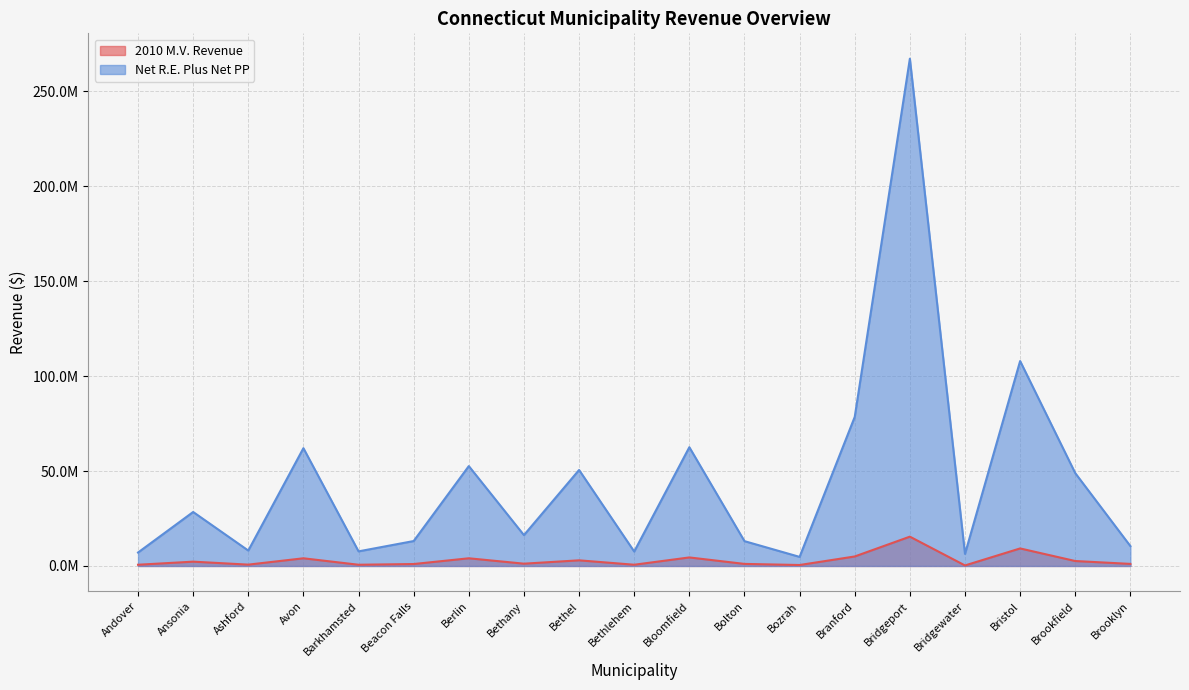

Where does the 2010 M.V. Revenue series first go above 1207091?

Ansonia